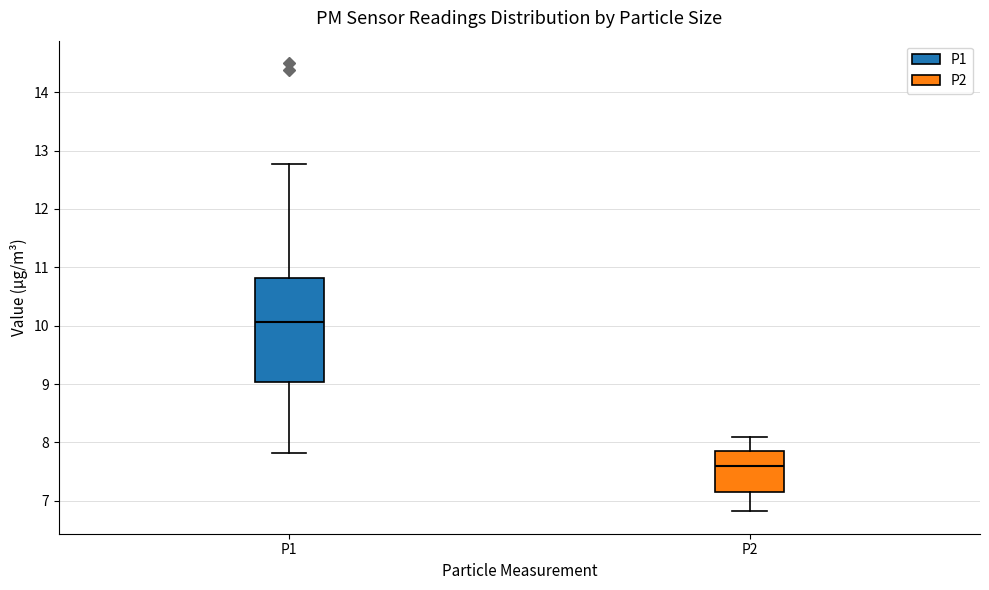

Where is the lower edge of the box for P1 on the y-axis? The values are not printed on the chart, so give them approximately, as read against the axis.

9.0